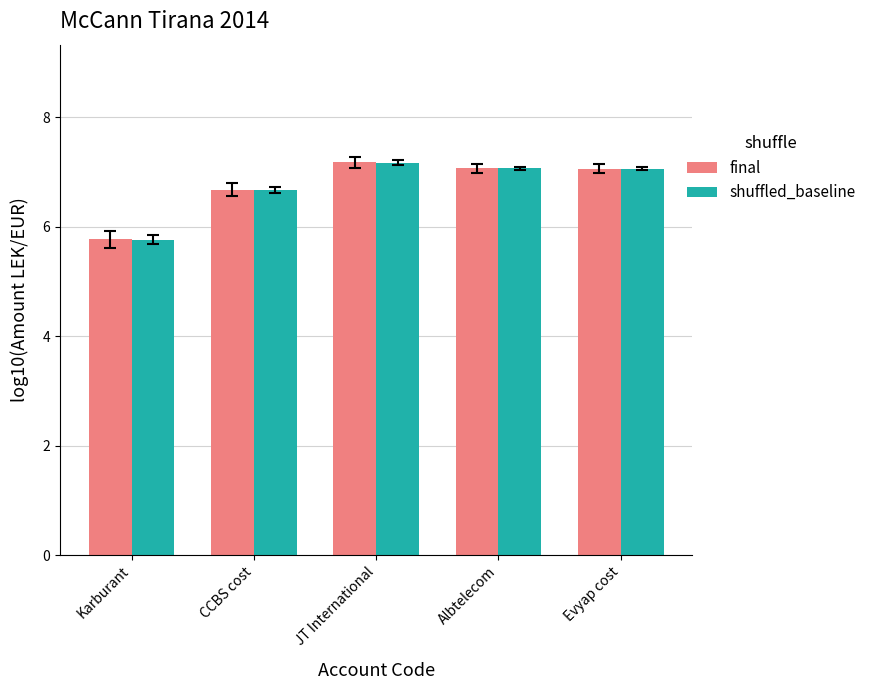

Does the chart contain any negative values?

No